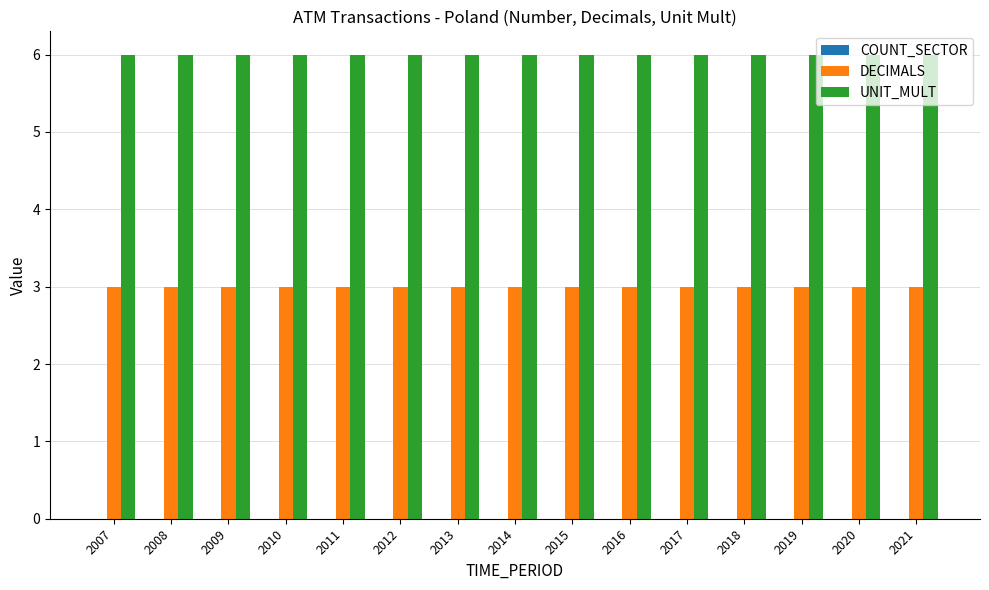

How many bars are there in each group?

2